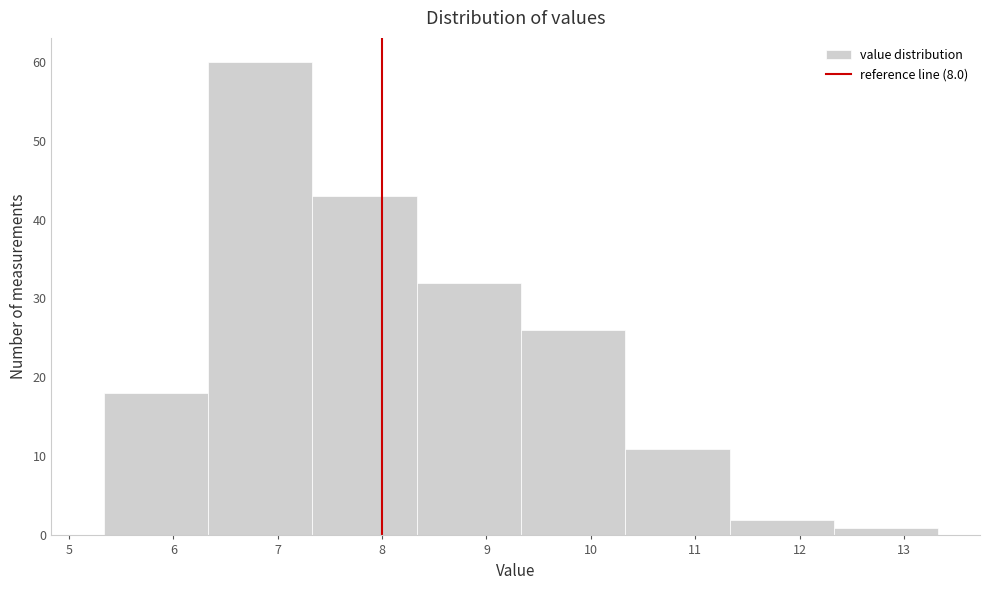

Reading left to right, list every bar in this chart as the range it spans on the x-axis followed by its height. Neither the bar edges nor the heights are printed on the chart, so give them approximately, as read against the axes.

5.33 to 6.33: 18
6.33 to 7.33: 60
7.33 to 8.33: 43
8.33 to 9.33: 32
9.33 to 10.33: 26
10.33 to 11.33: 11
11.33 to 12.33: 2
12.33 to 13.33: 1